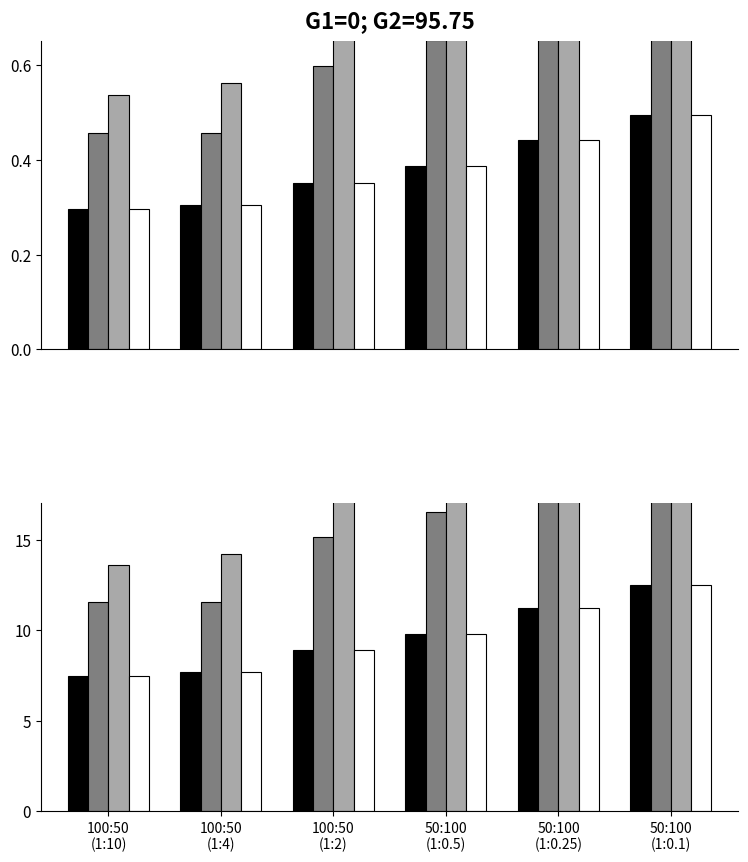

Is it true that Gray equals 19.4 at 100:50
(1:4)?

False